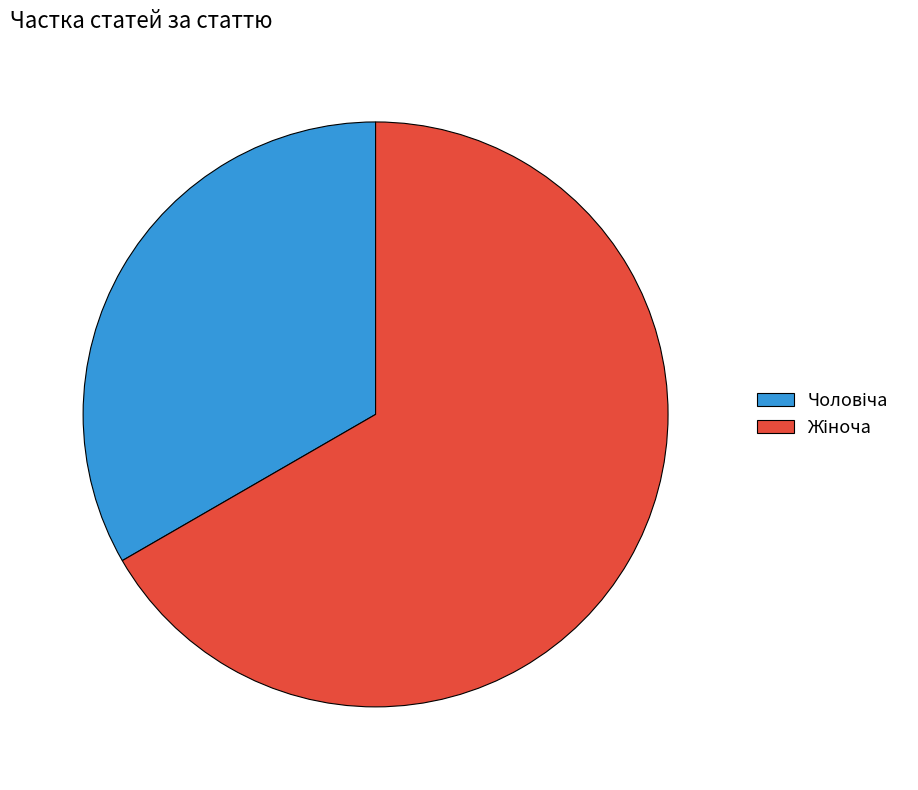

Is there any slice that represents more than half of the pie?

Yes